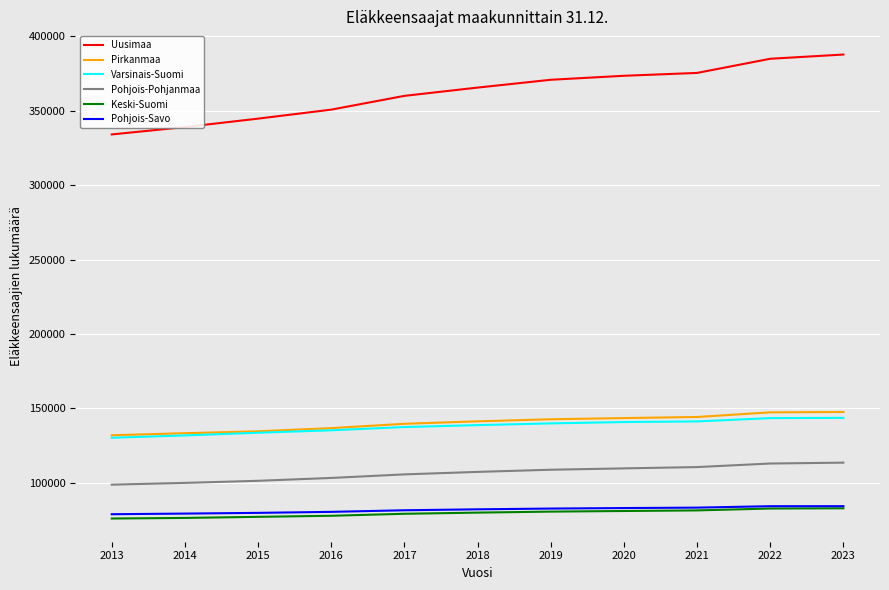

How many lines are shown in the chart?

6